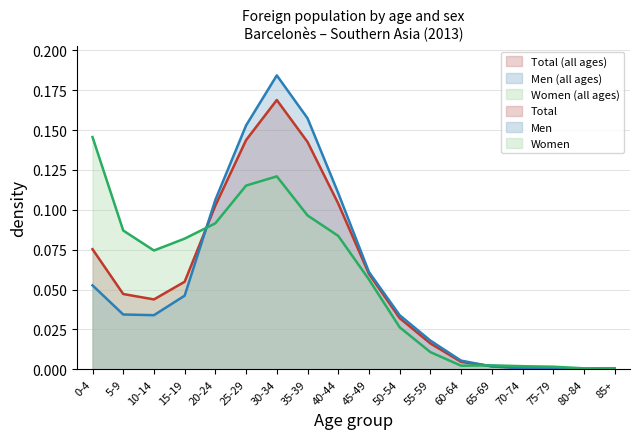

What is the difference between the Women values at 45-49 and 60-64?

0.1